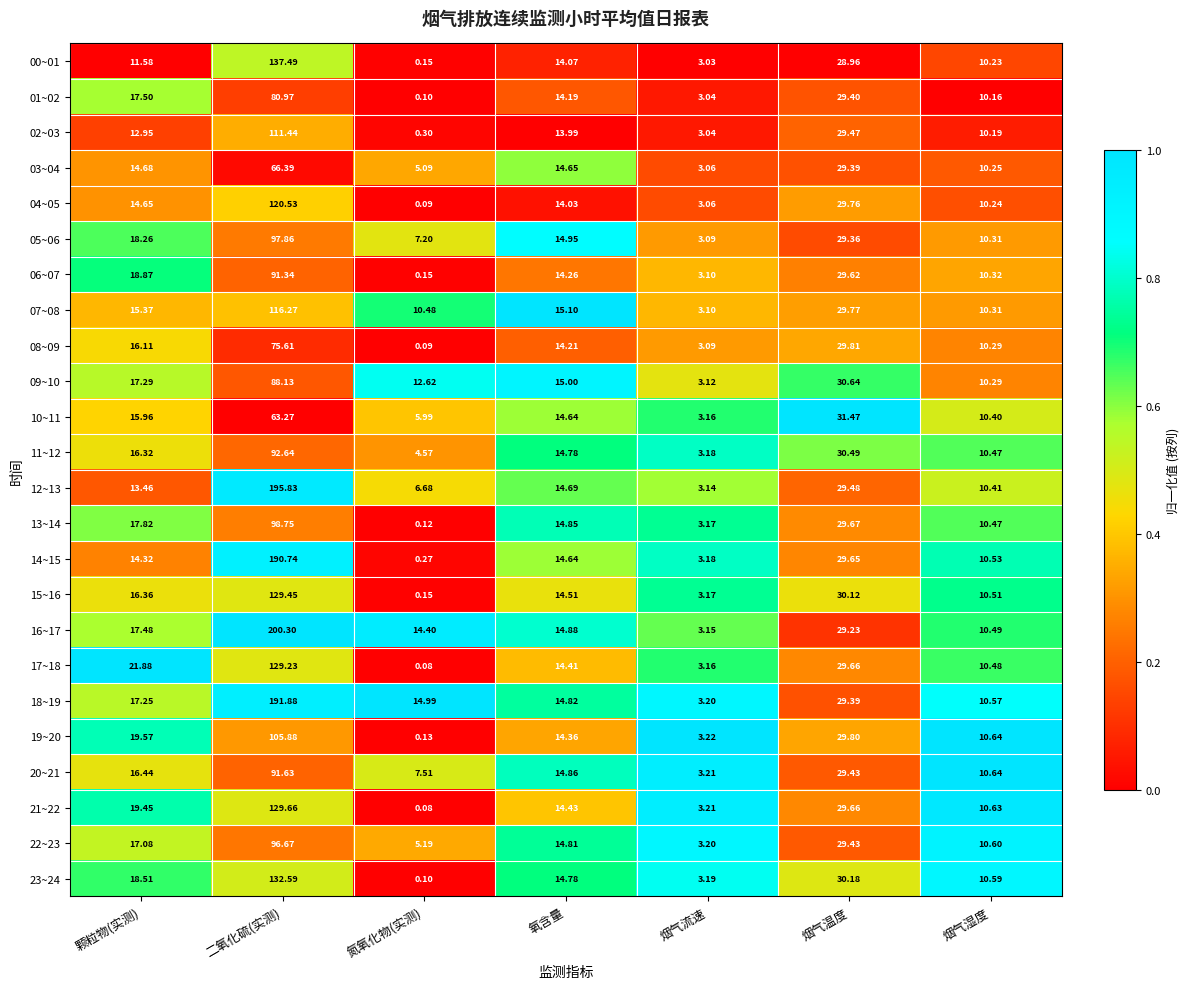

Which series has the largest total across all categories?

16~17